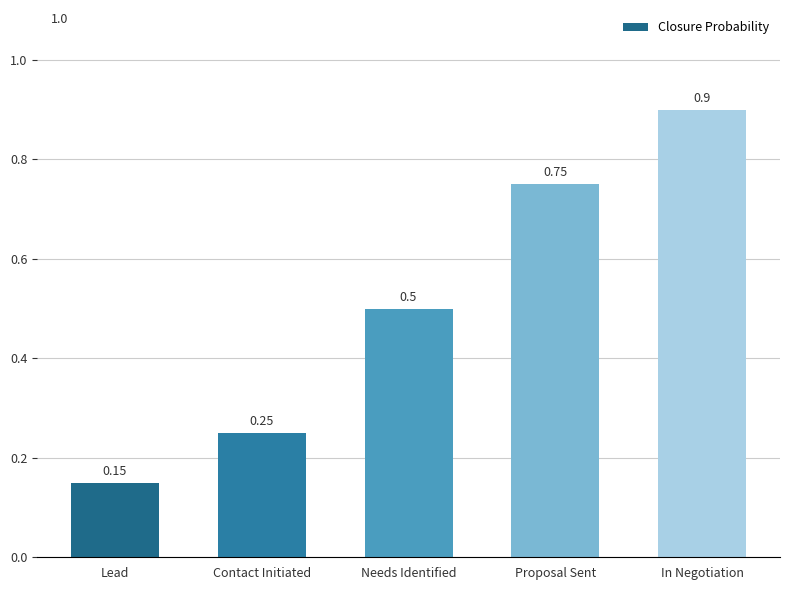

What position from the left is Lead?

1